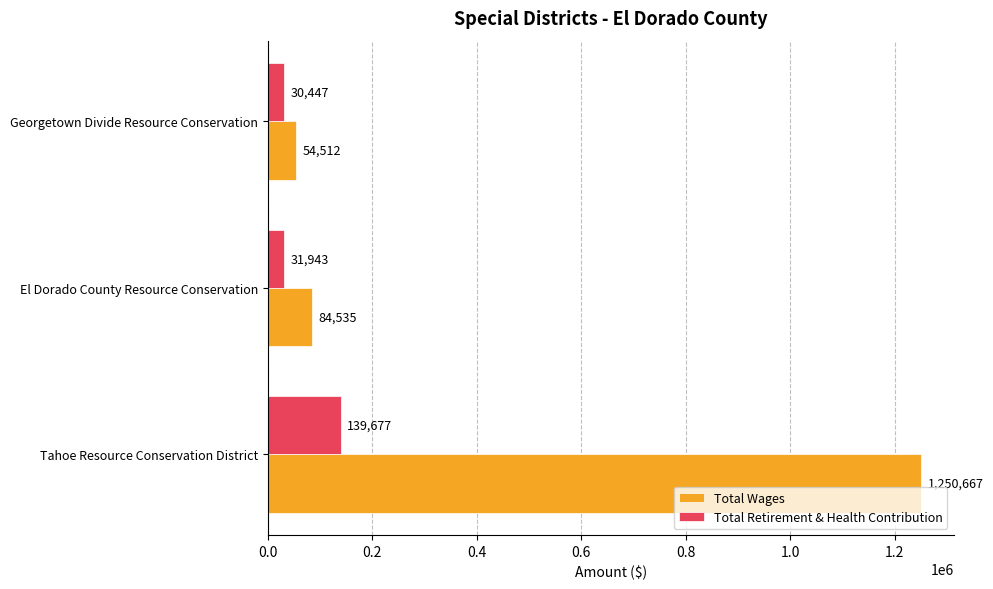

Where is Total Wages nearest to the value 652589?

El Dorado County Resource Conservation